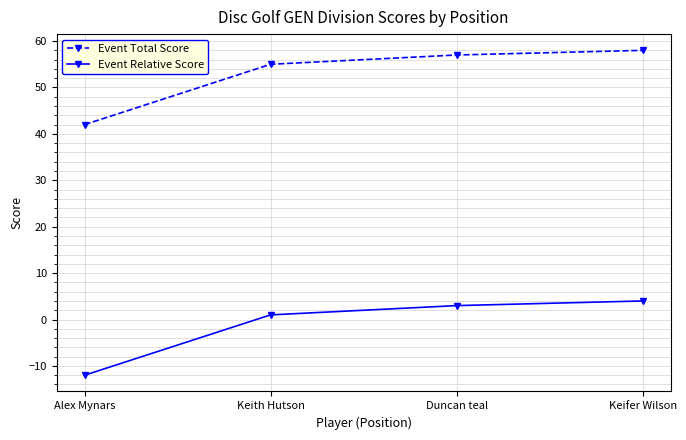

What is the sum of all Event Total Score values?

212